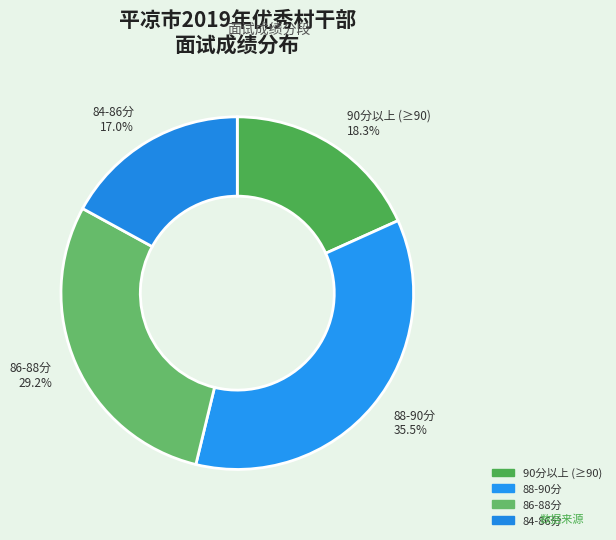

Which slice is the largest?

88-90分